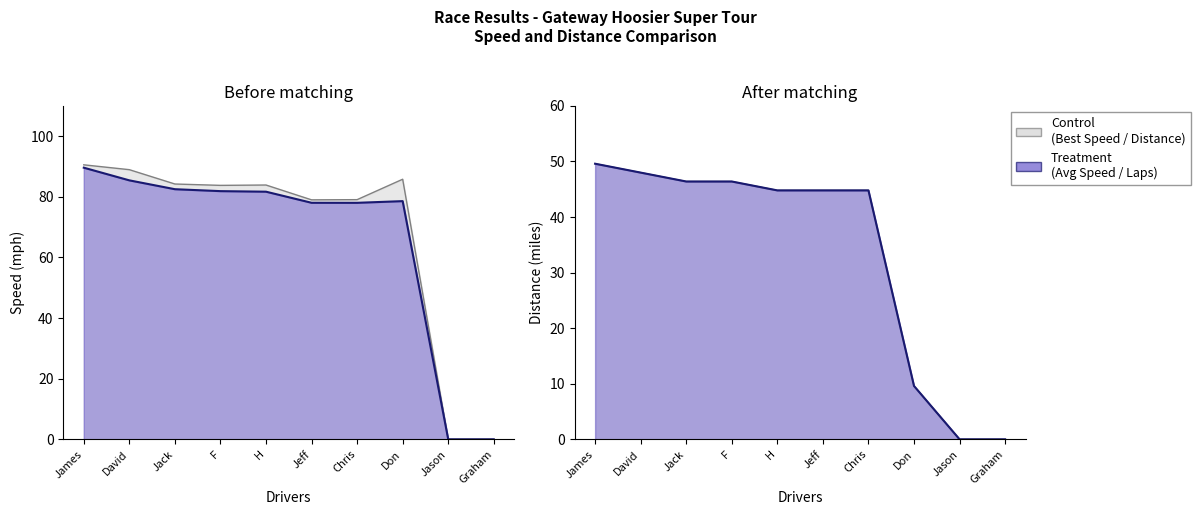

Reading left to right, transcribe all the data shown in this chart.

Total Distance: 49.6	48.0	46.4	46.4	44.8	44.8	44.8	9.6	0.0	0.0
Total Laps: 49.6	48.0	46.4	46.4	44.8	44.8	44.8	9.6	0.0	0.0
Best Lap time: 89.6	85.4	82.5	81.9	81.7	78.0	78.0	78.6	0.0	0.0
Best Speed: 90.6	89.0	84.2	83.8	83.9	79.0	79.1	85.8	0.0	0.0